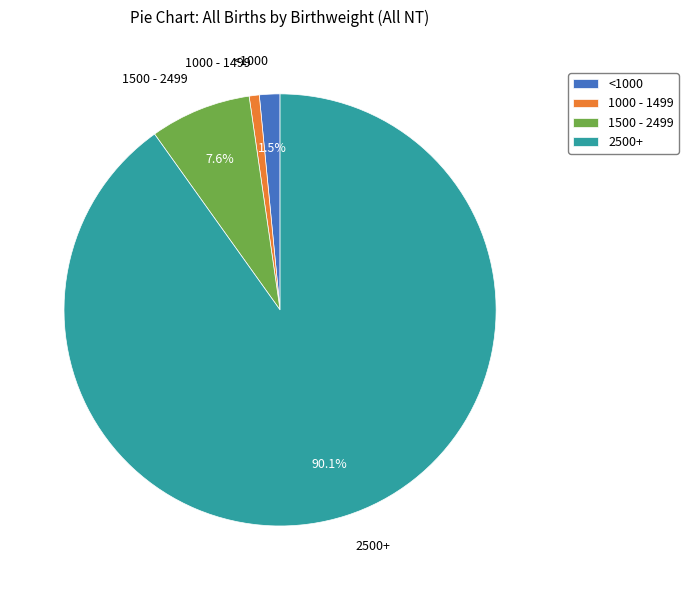

To the nearest percent, what is the difference between the largest and smallest slice percentages?

89%